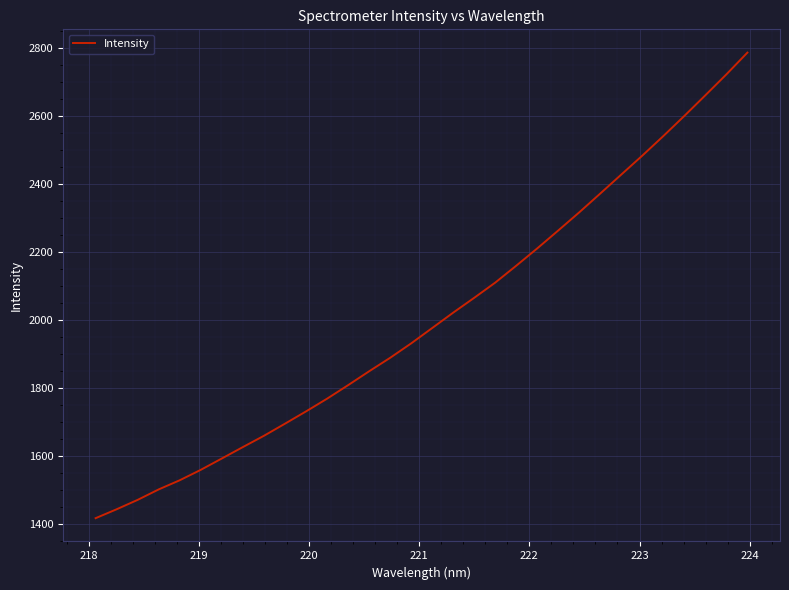

What is the minimum value shown in the chart?

1415.8